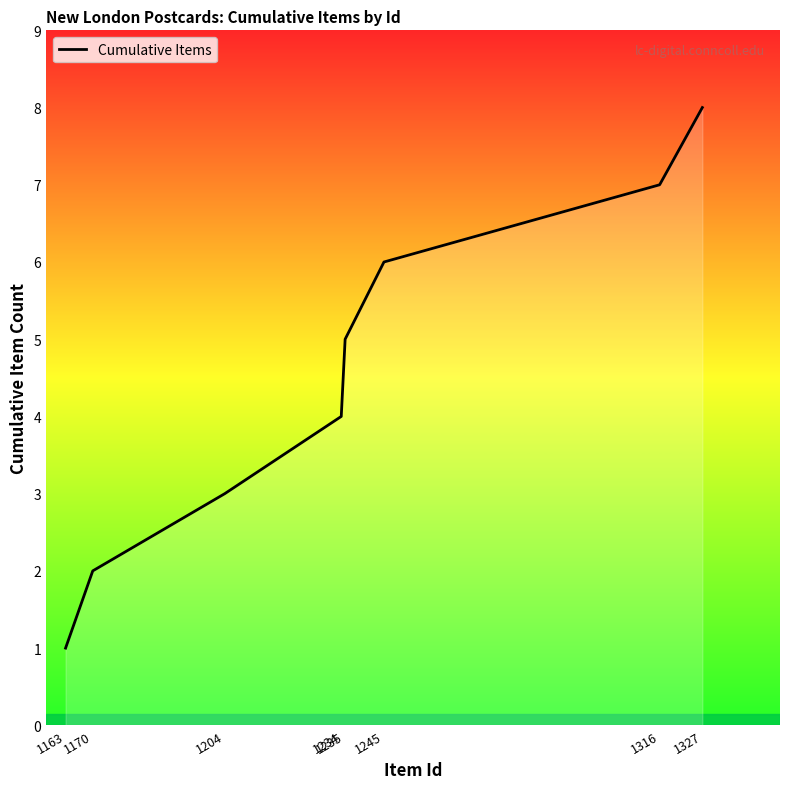

Is it true that the value at 1163 is 1?

True